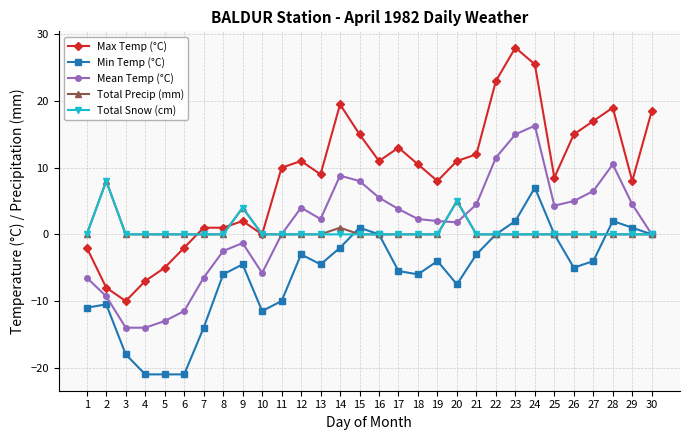

At which category does Total Precip (mm) reach its first local peak?

2